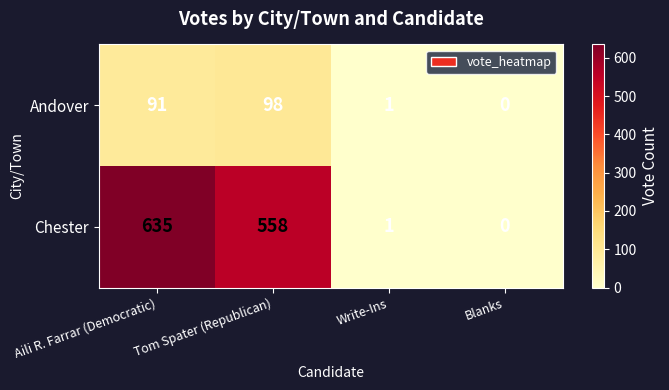

Which series has the largest total across all categories?

Chester